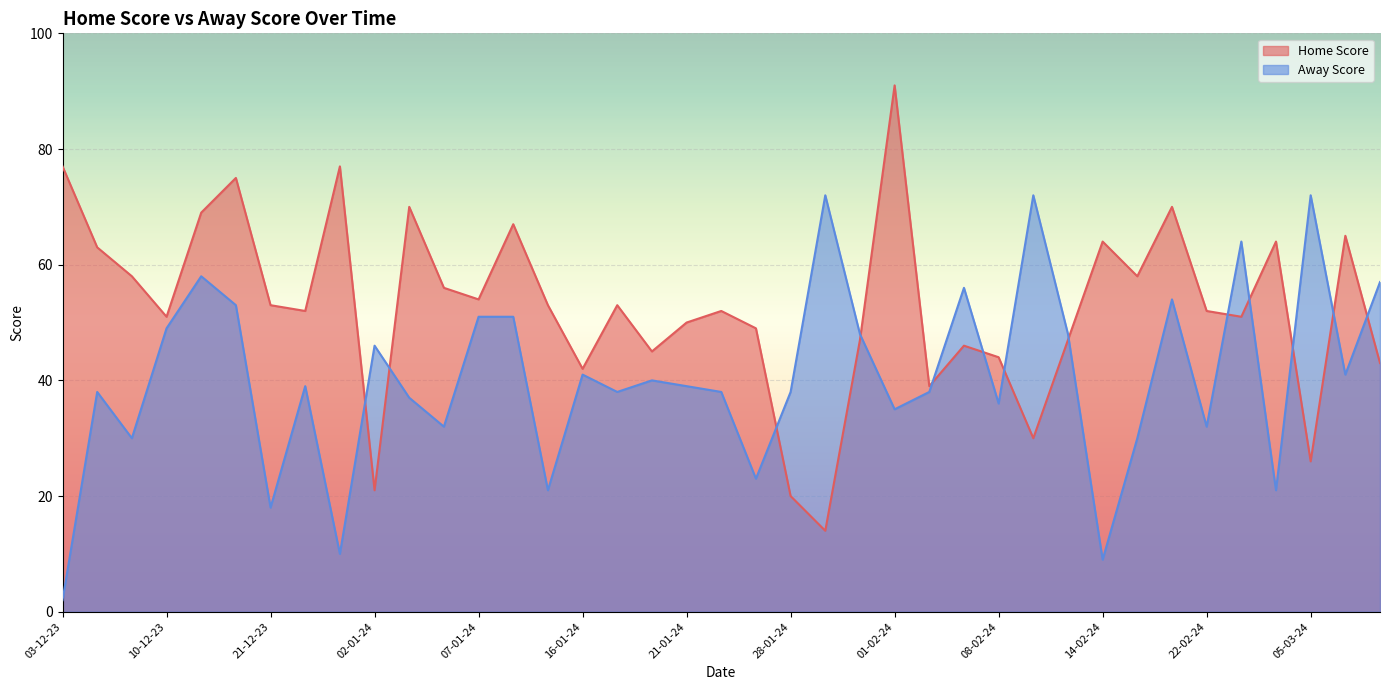

What is the minimum value for Home Score?

14